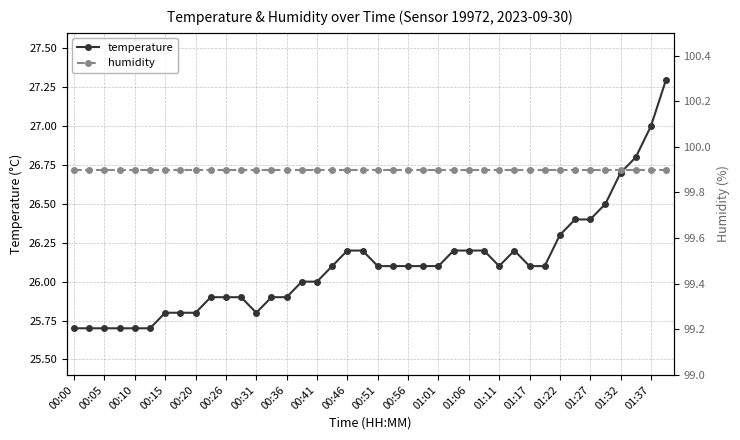

Reading left to right, what are all the values shown in this chart?

temperature: 25.7	25.7	25.7	25.7	25.7	25.7	25.8	25.8	25.8	25.9	25.9	25.9	25.8	25.9	25.9	26.0	26.0	26.1	26.2	26.2	26.1	26.1	26.1	26.1	26.1	26.2	26.2	26.2	26.1	26.2	26.1	26.1	26.3	26.4	26.4	26.5	26.7	26.8	27.0	27.3
humidity: 99.9	99.9	99.9	99.9	99.9	99.9	99.9	99.9	99.9	99.9	99.9	99.9	99.9	99.9	99.9	99.9	99.9	99.9	99.9	99.9	99.9	99.9	99.9	99.9	99.9	99.9	99.9	99.9	99.9	99.9	99.9	99.9	99.9	99.9	99.9	99.9	99.9	99.9	99.9	99.9